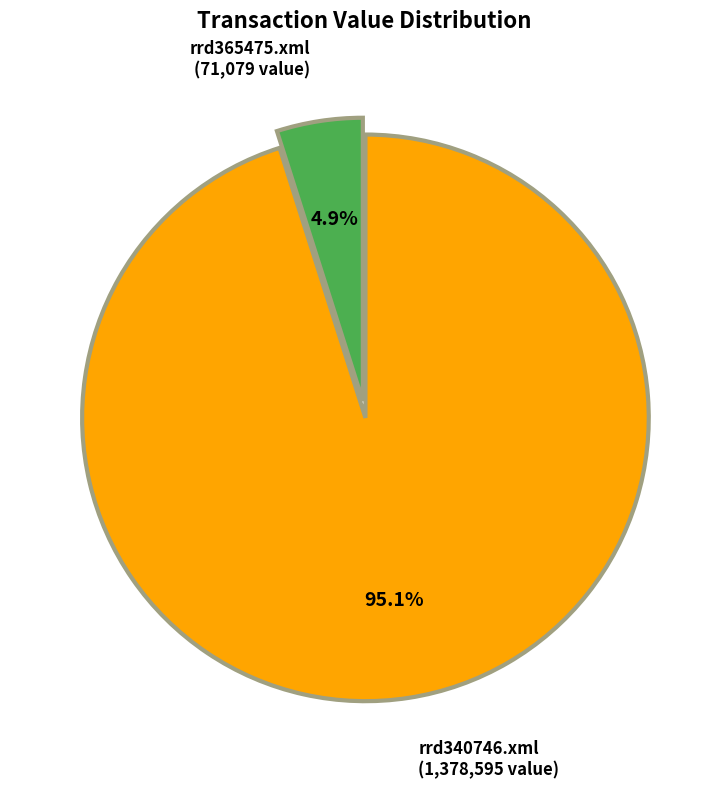

Does any single category account for the majority?

Yes